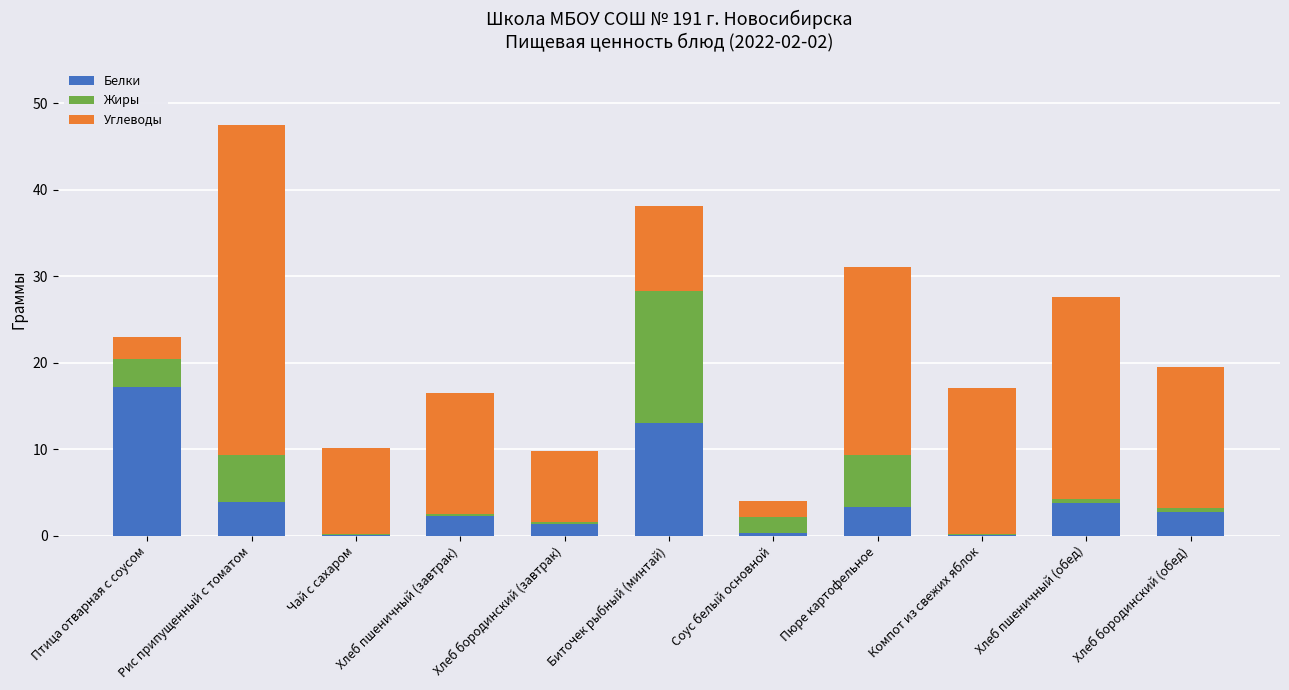

What is the total value across all series at Птица отварная с соусом?

22.9